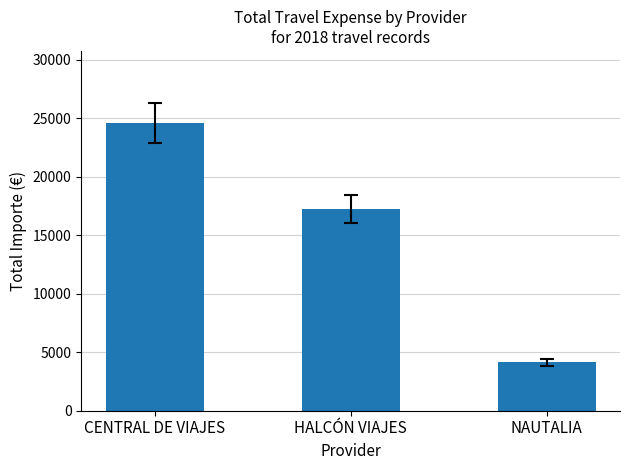

Reading left to right, transcribe all the data shown in this chart.

24619.6	17267.9	4125.0